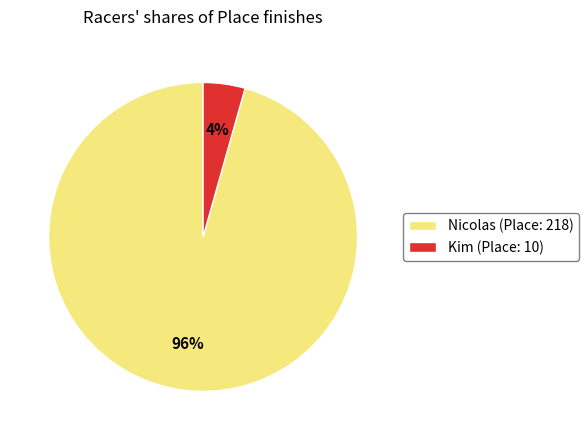

The Nicolas slice represents 85% of the pie. True or false?

False